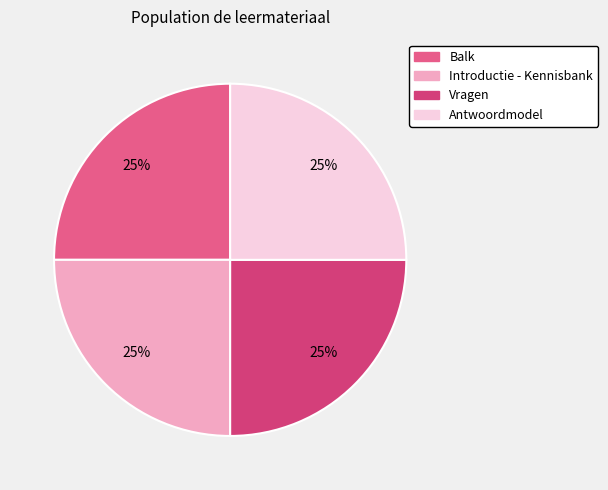

To the nearest percent, what is the combined percentage of Introductie - Kennisbank and Vragen?

50%